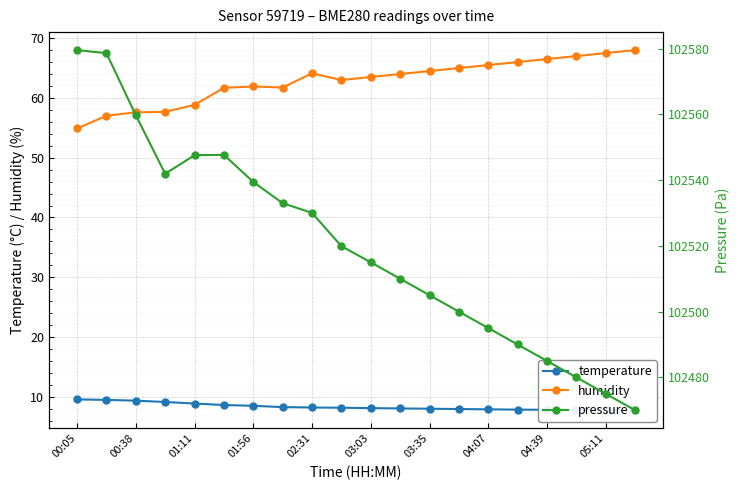

What is the highest value of the humidity series?

68.0